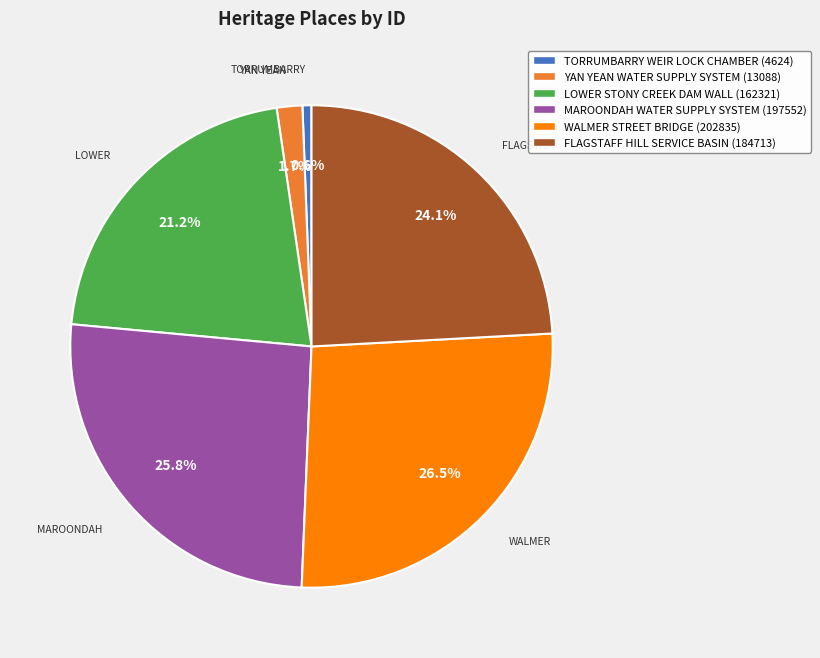

Does any single category account for the majority?

No